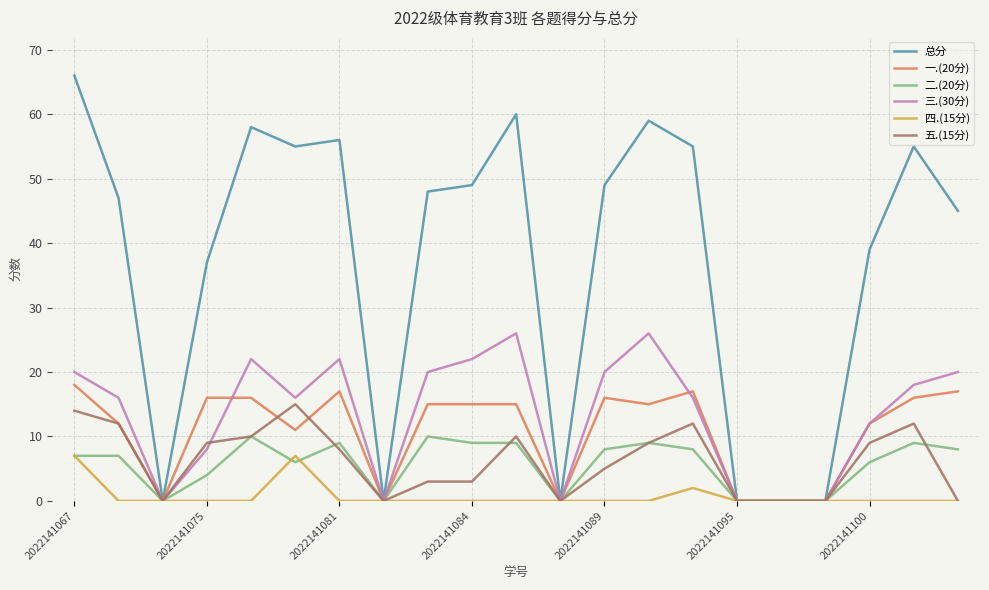

What is the highest value of the 四.(15分) series?

7